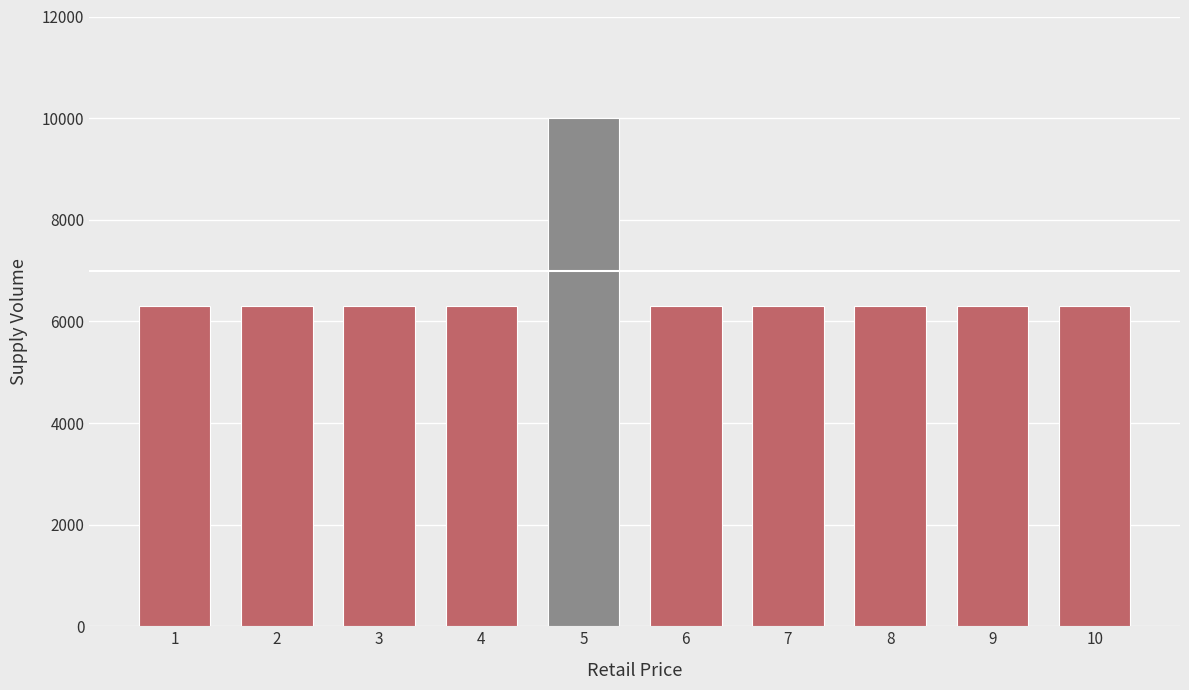

True or false: the data shows 6300 at 8.

True